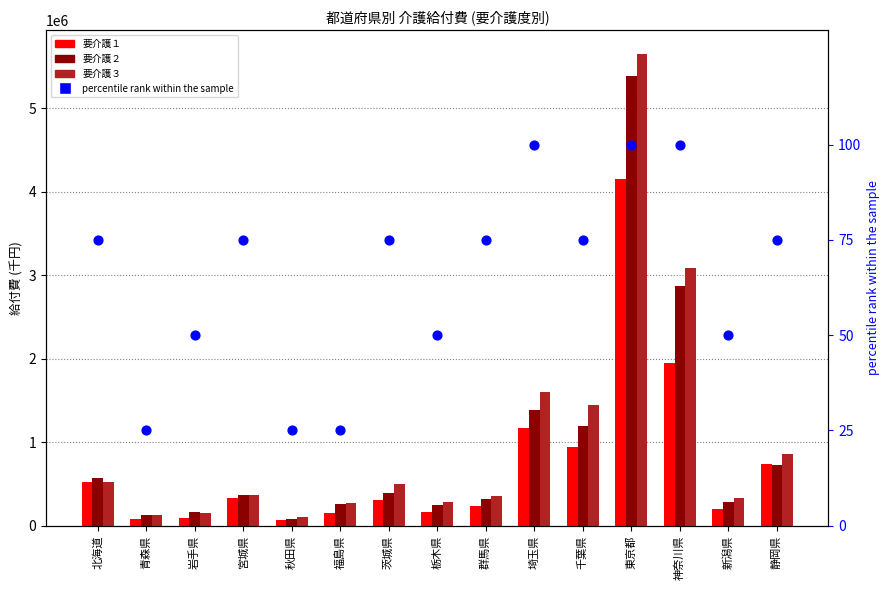

At which category is the sum across all series the highest?

東京都